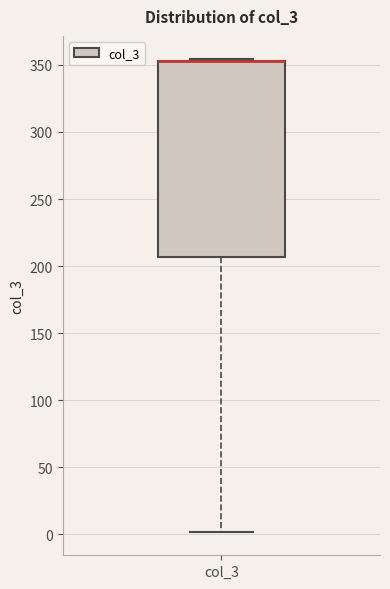

Transcribe this box plot: give where the median line is, the range the box spans, and where the two whiskers end, as read against the y-axis. The values are not printed on the chart, so give them approximately, as read against the axis.

median 355 (drawn on the box's upper edge), box 205 to 355, whiskers 0 to 355